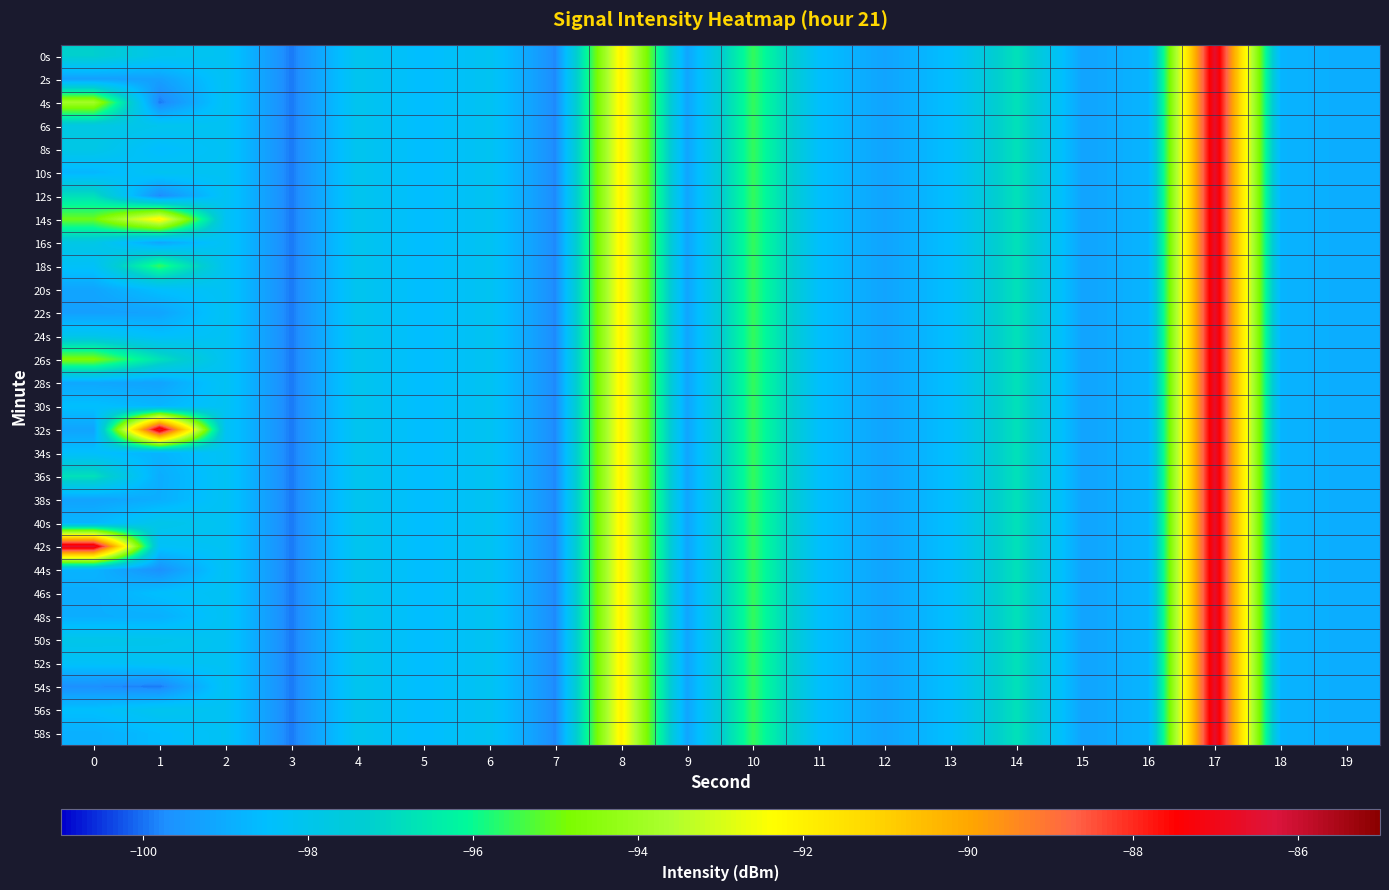

Between 19 and 16, which is larger?

16